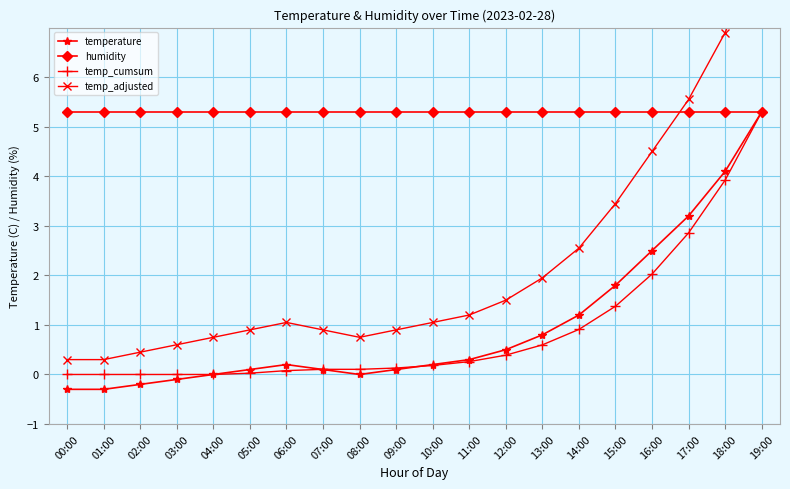

True or false: temp_cumsum has more than 2 interior local peaks.

False